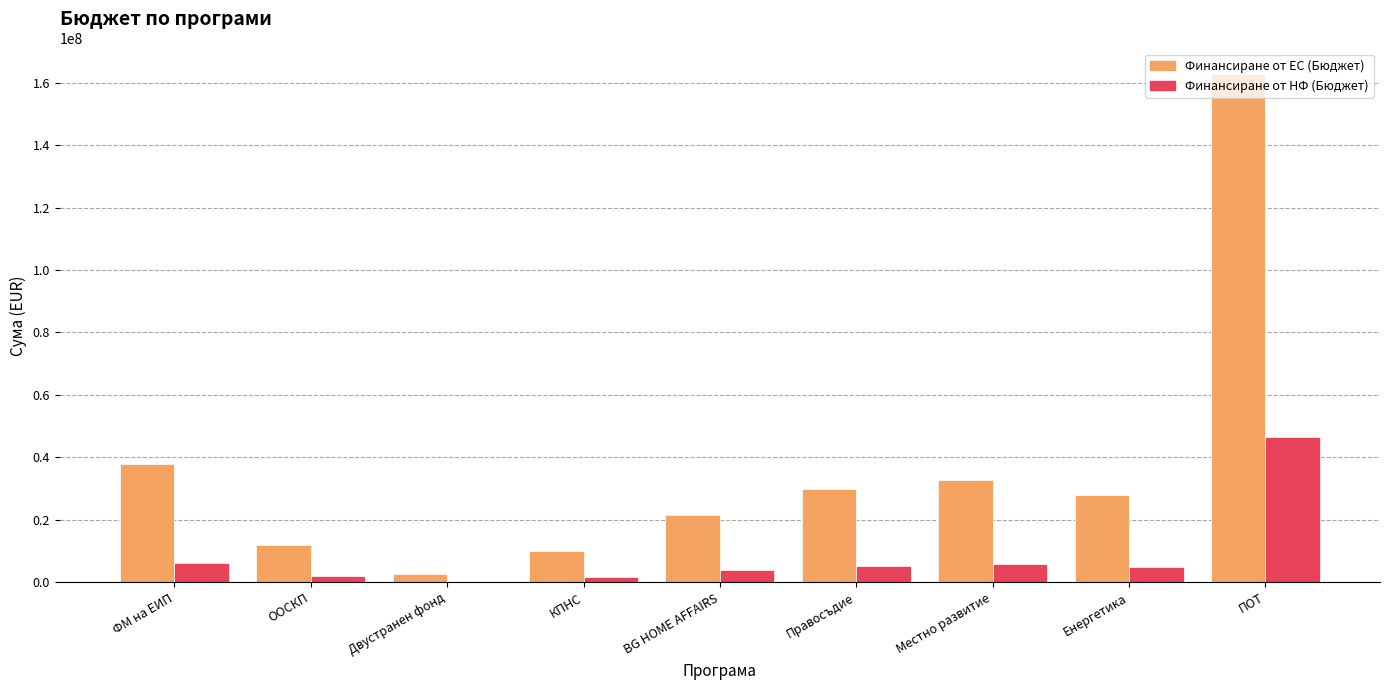

What are all the series names shown in the legend?

Финансиране от ЕС (Бюджет), Финансиране от НФ (Бюджет)